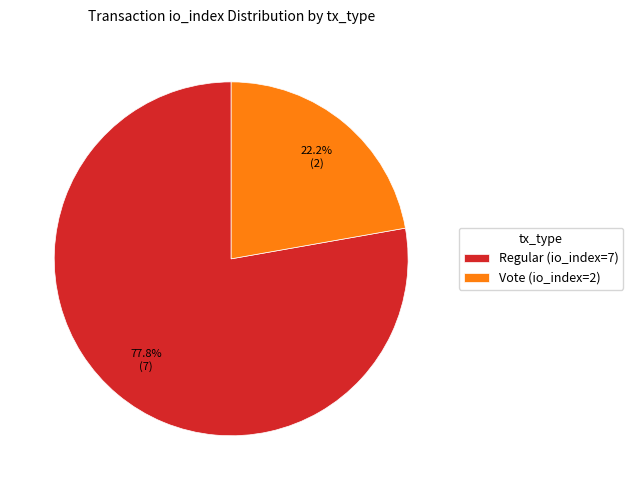

What percentage is NOT represented by Vote (io_index=2)?

77.8%